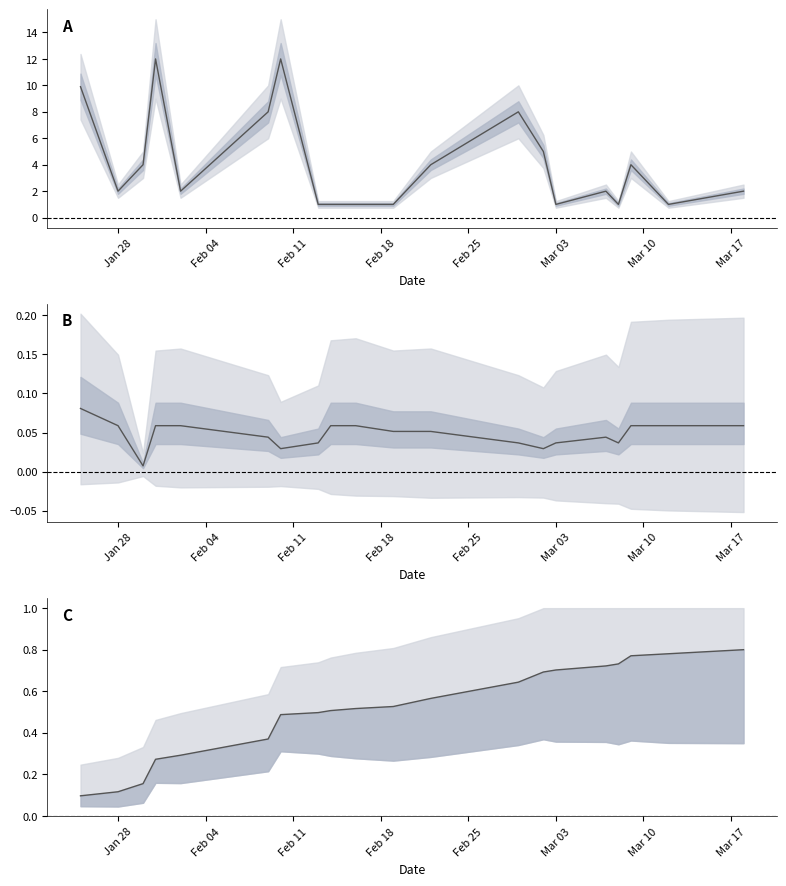

Reading left to right, list all the values displayed in this chart.

Amount: 9.9	2.0	4.0	12.0	2.0	8.0	12.0	1.0	1.0	1.0	1.0	4.0	8.0	5.0	1.0	2.0	1.0	4.0	1.0	2.0
Fee: 0.1	0.1	0.0	0.1	0.1	0.0	0.0	0.0	0.1	0.1	0.1	0.1	0.0	0.0	0.0	0.0	0.0	0.1	0.1	0.1
Cumulative Amount: 0.1	0.1	0.2	0.3	0.3	0.4	0.5	0.5	0.5	0.5	0.5	0.6	0.6	0.7	0.7	0.7	0.7	0.8	0.8	0.8